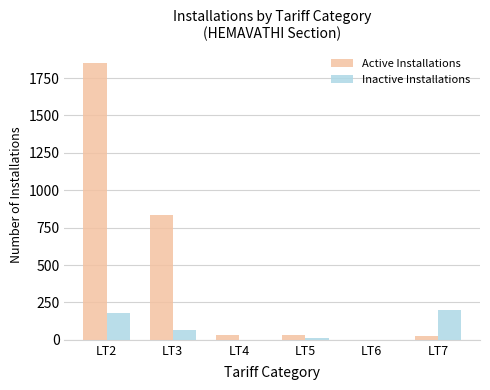

Are the bars grouped side by side (vs. stacked)?

Yes